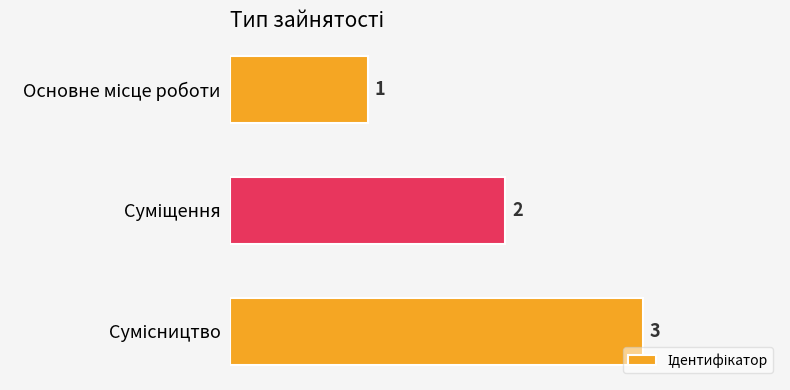

What is the maximum value shown in the chart?

3